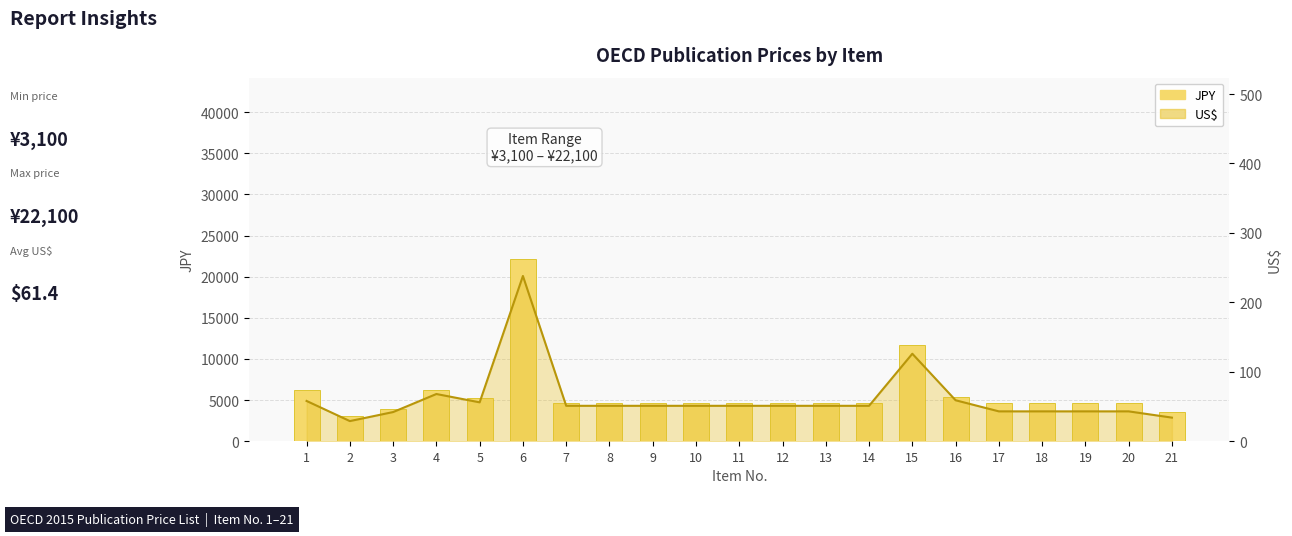

The value at 11 is 4600. True or false?

True